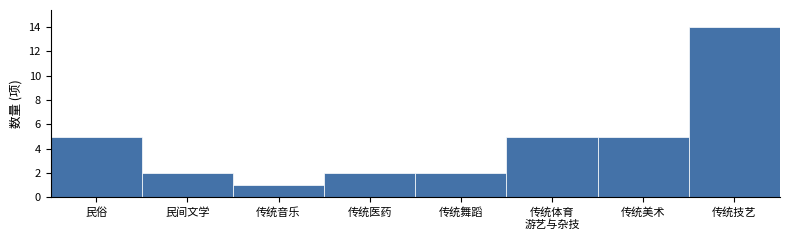

Reading left to right, extract all data points from this chart.

5	2	1	2	2	5	5	14